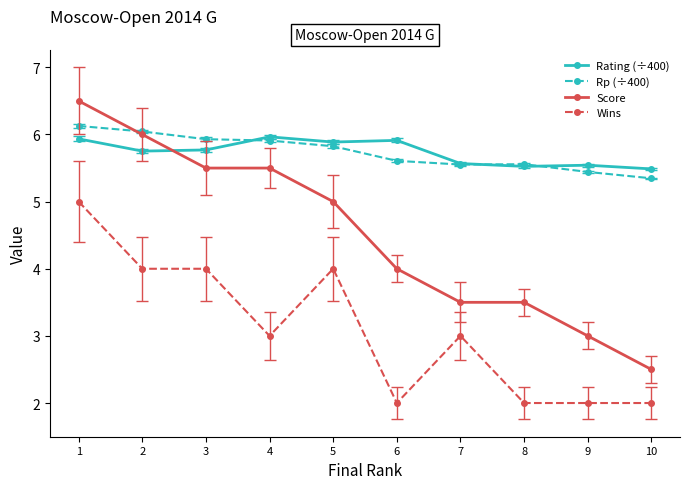

Which series has the widest spread of values?

Score